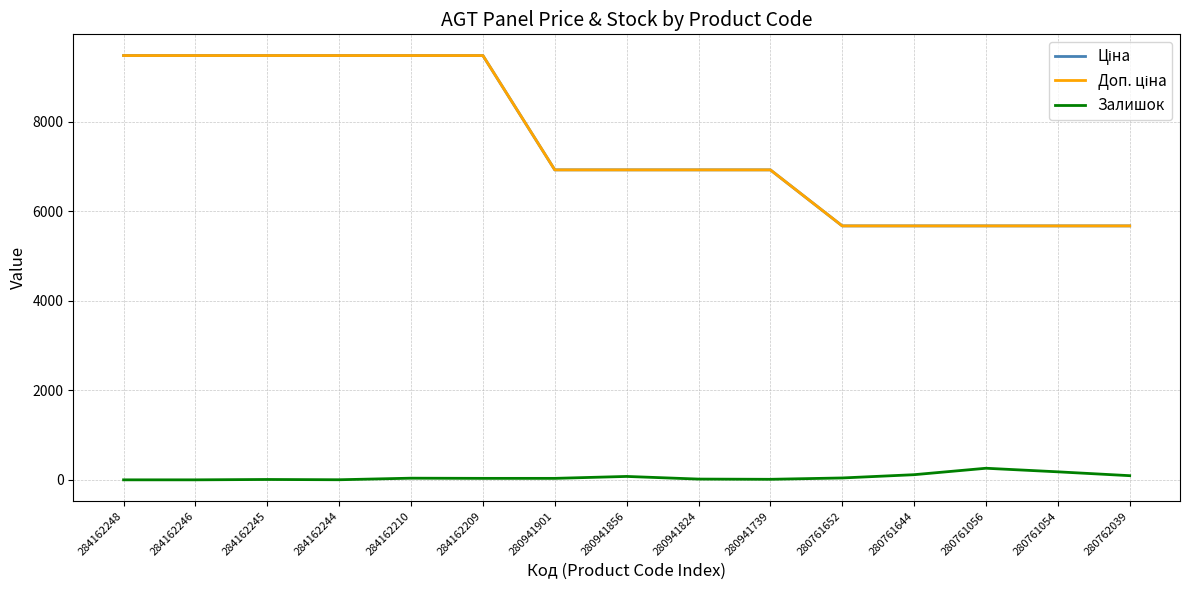

In Залишок, how many points are lower than both neighbors (excluding endpoints)?

2